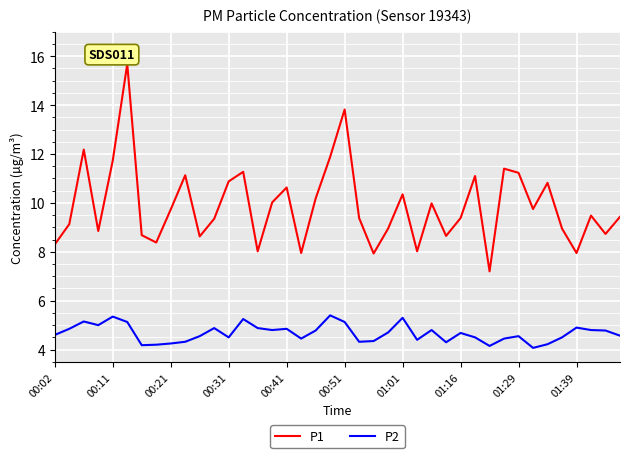

What is the difference between the maximum and minimum values in the P1 series?

8.5